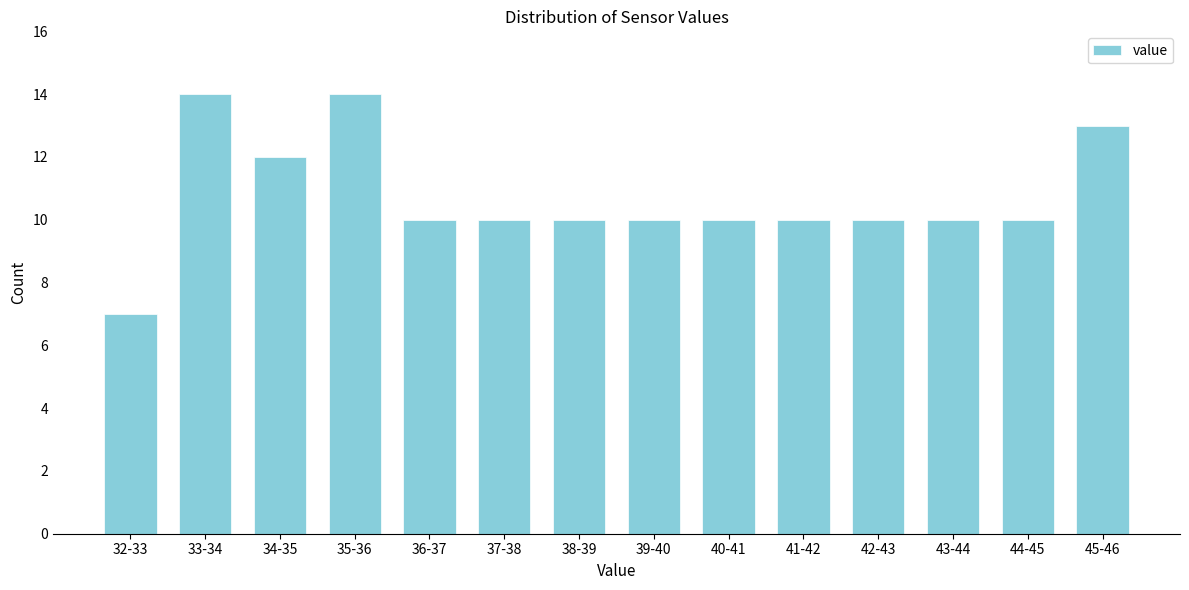

Reading left to right, what are all the values shown in this chart?

32-33=7	33-34=14	34-35=12	35-36=14	36-37=10	37-38=10	38-39=10	39-40=10	40-41=10	41-42=10	42-43=10	43-44=10	44-45=10	45-46=13